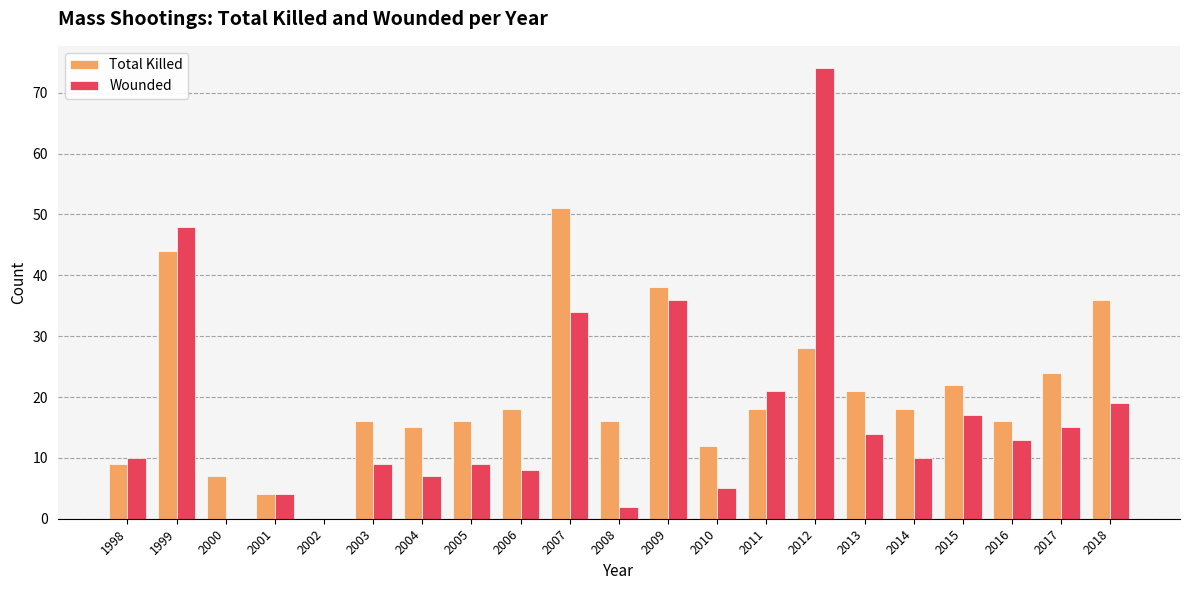

Which series changed the most between 2004 and 2012?

Wounded